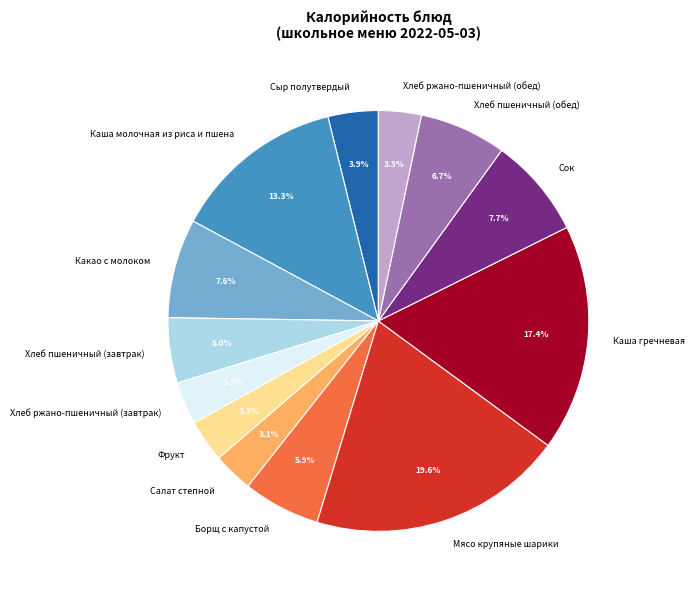

To the nearest percent, what is the difference between the Салат степной and Хлеб пшеничный (завтрак) slice percentages?

2%